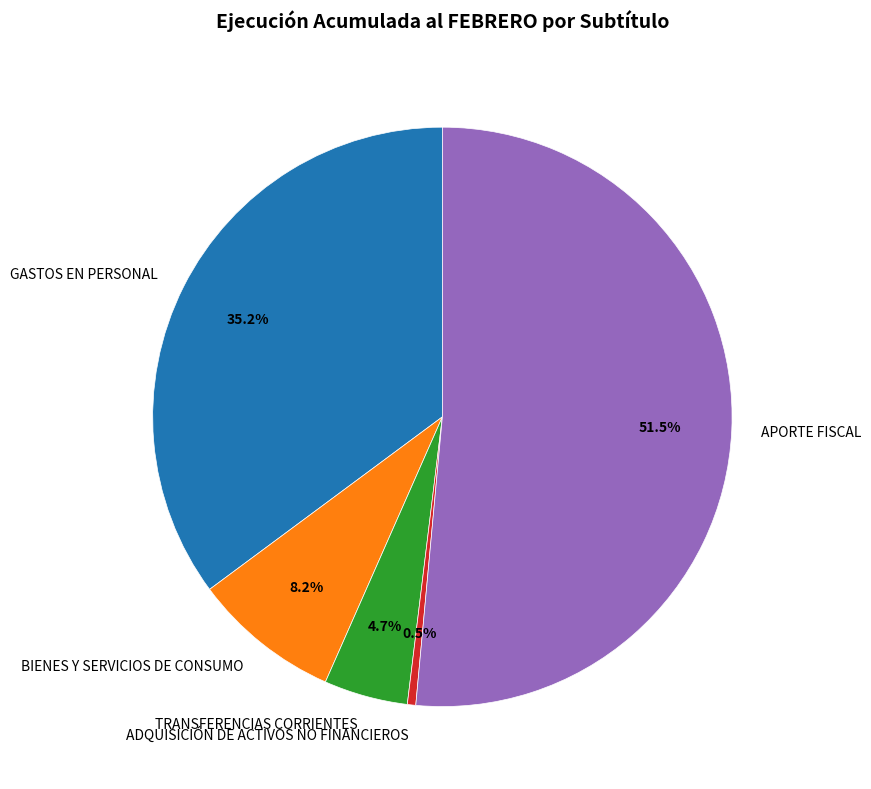

Do TRANSFERENCIAS CORRIENTES and GASTOS EN PERSONAL together represent more than half of the pie?

No